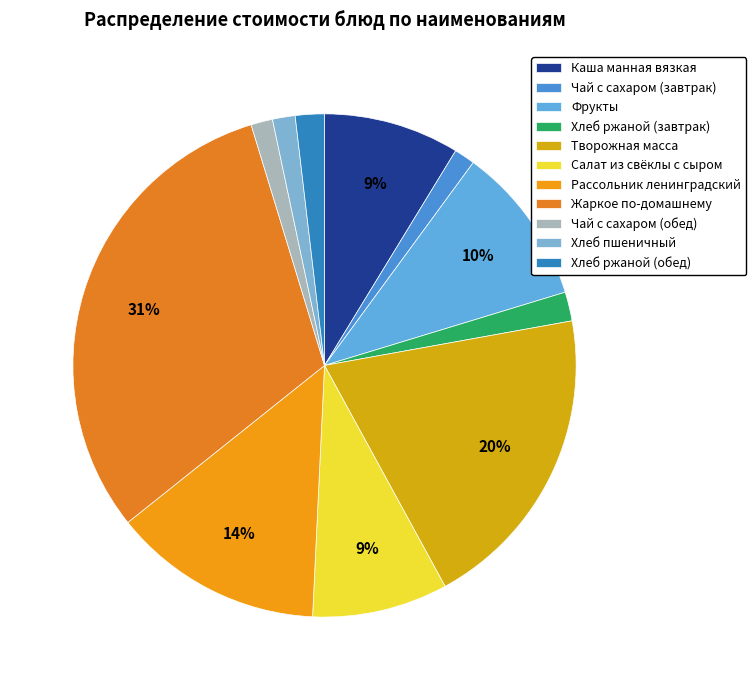

How many slices are in this pie chart?

11